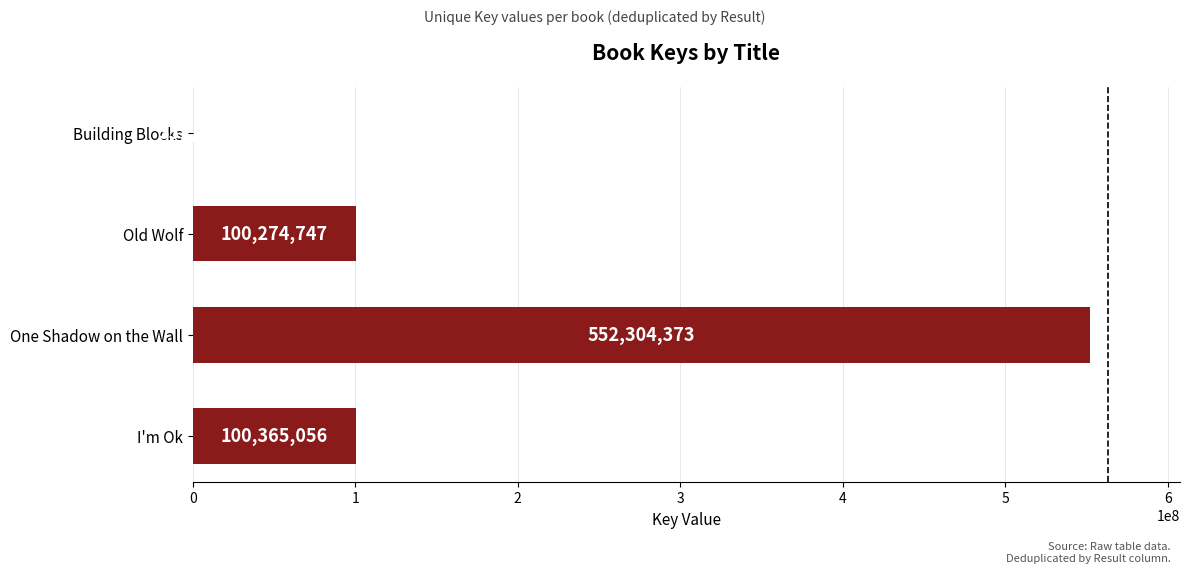

How many series are shown in this chart?

1